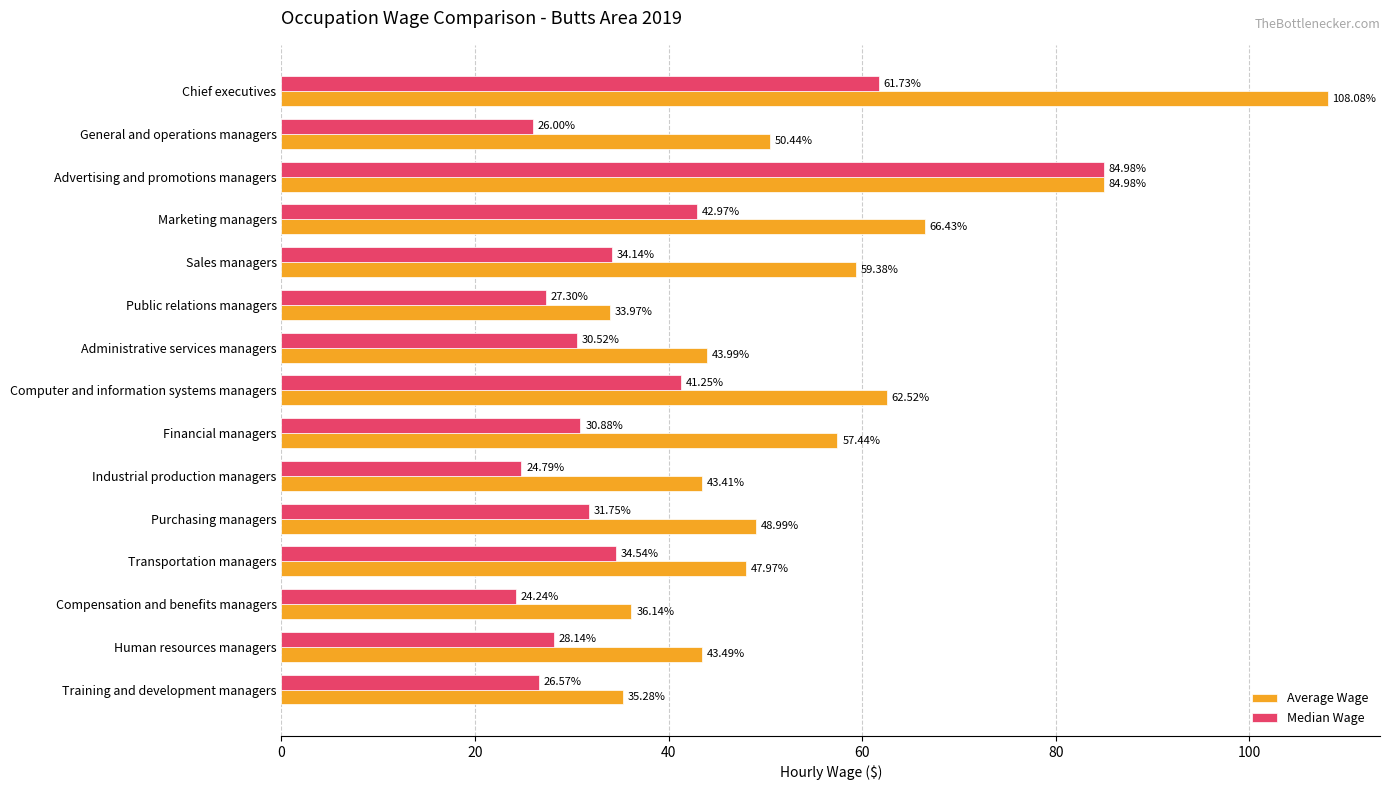

Which series changed the most between General and operations managers and Public relations managers?

Average Wage